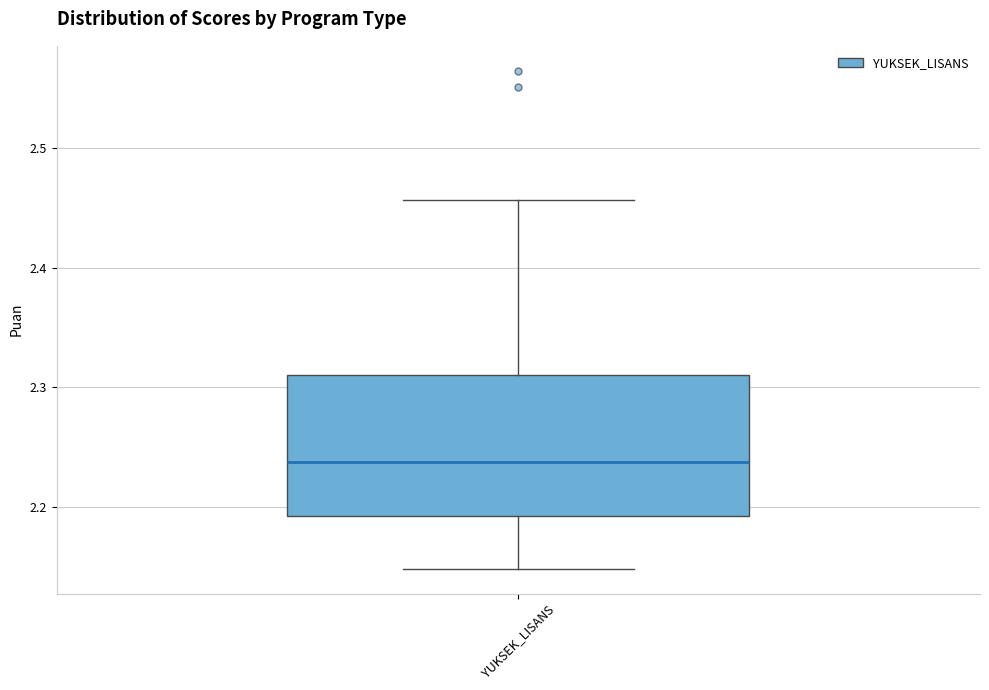

Where does the median line of the box for YUKSEK_LISANS sit on the y-axis? The values are not printed on the chart, so give them approximately, as read against the axis.

2.24